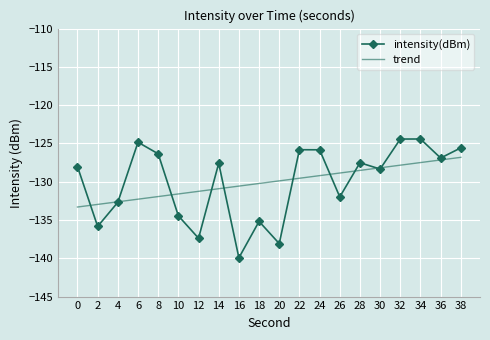

True or false: intensity(dBm) has a value of -210.9 at 24.

False